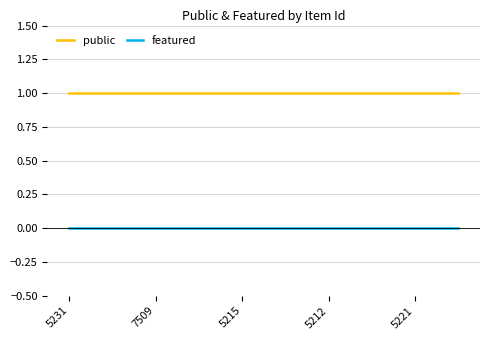

True or false: public and featured intersect in this chart.

False